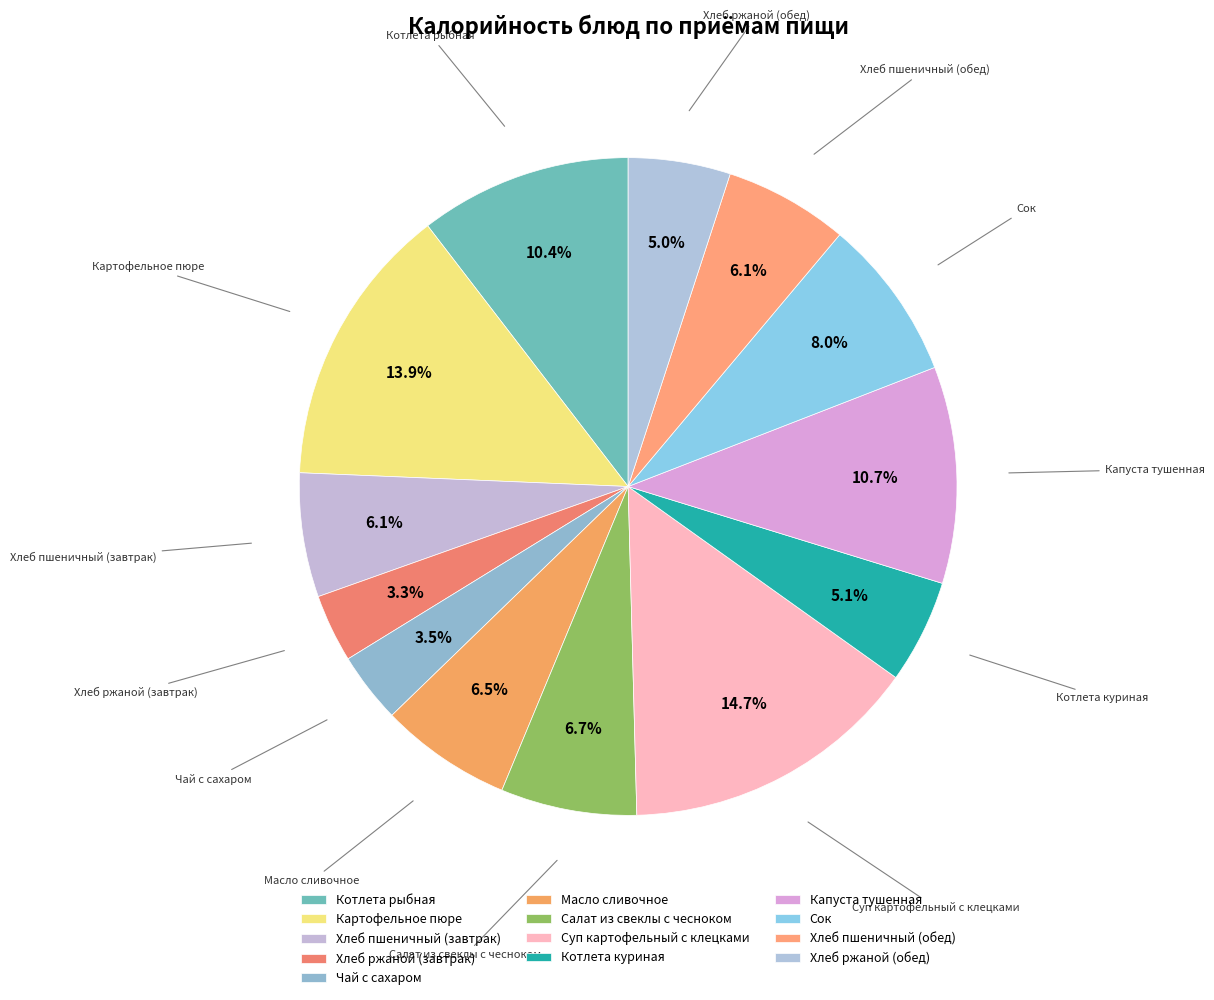

What is the largest slice in the pie chart?

Суп картофельный с клецками